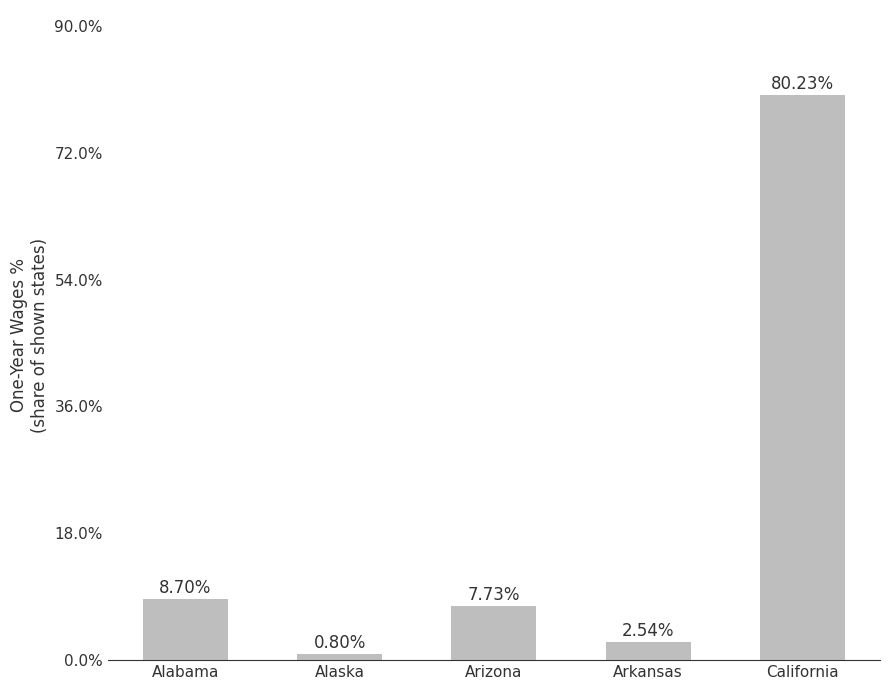

At which label is the value closest to 40?

Alabama